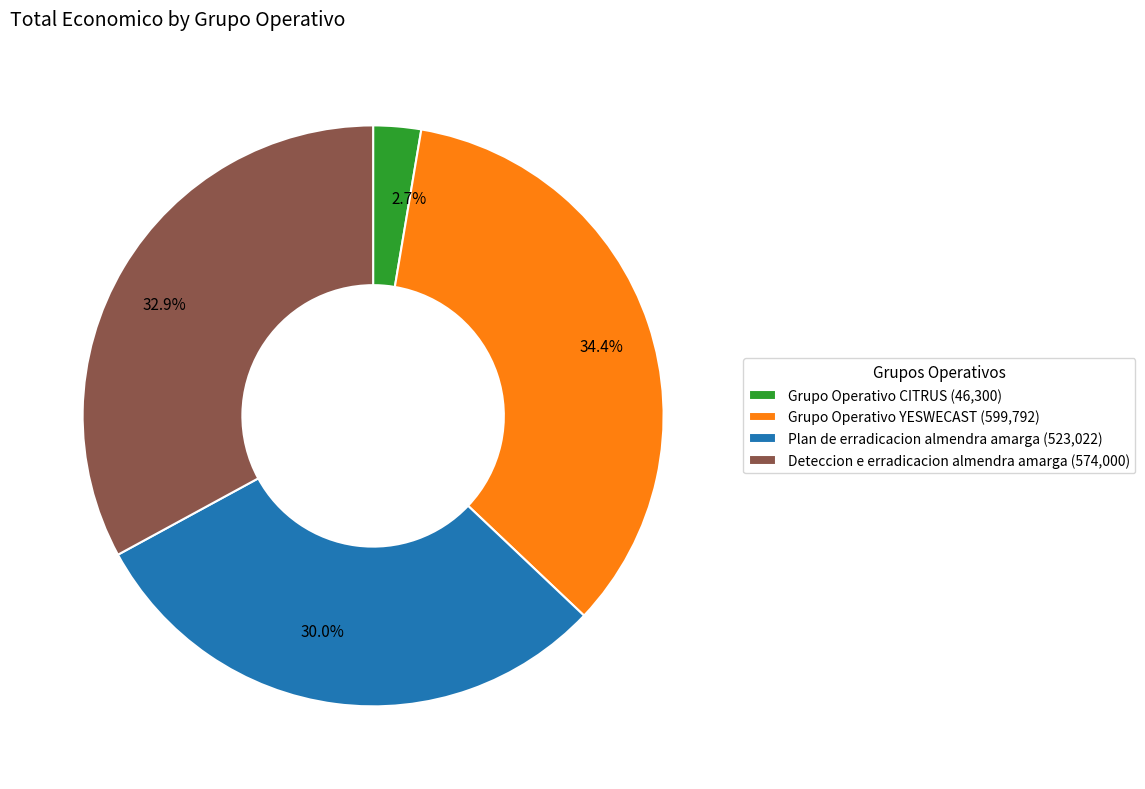

To the nearest percent, what percentage of the pie is Grupo Operativo YESWECAST?

34%